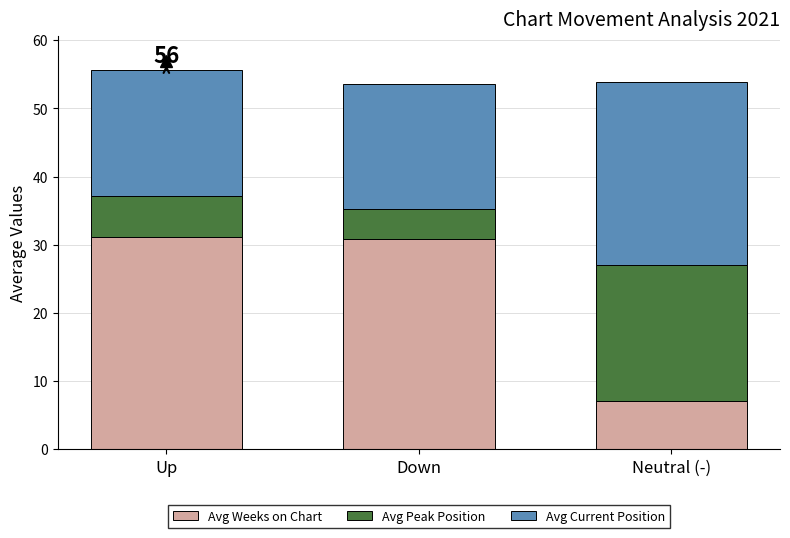

What value does the Avg Weeks on Chart series have at Up?

31.2